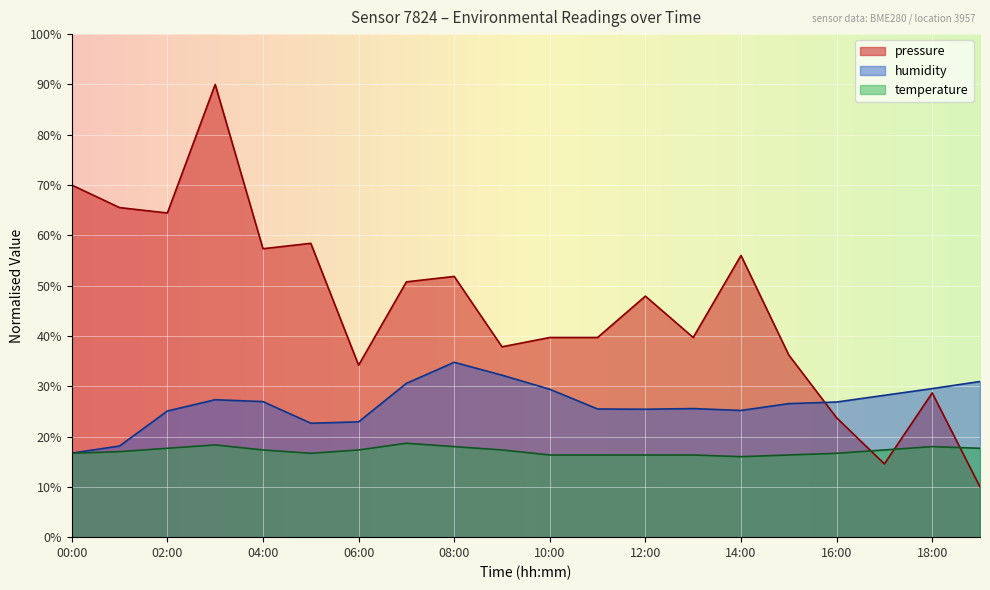

At which label does pressure reach its minimum?

19:00